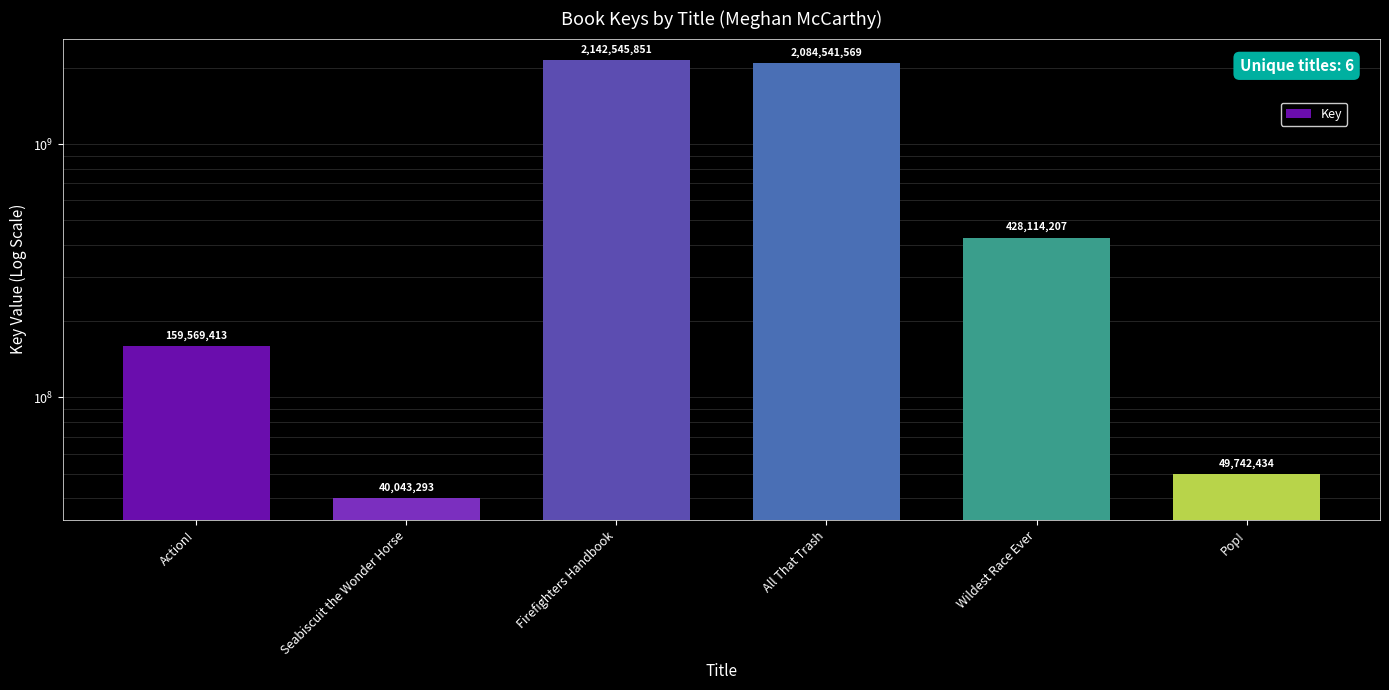

What is the sum of all values?

4904556767